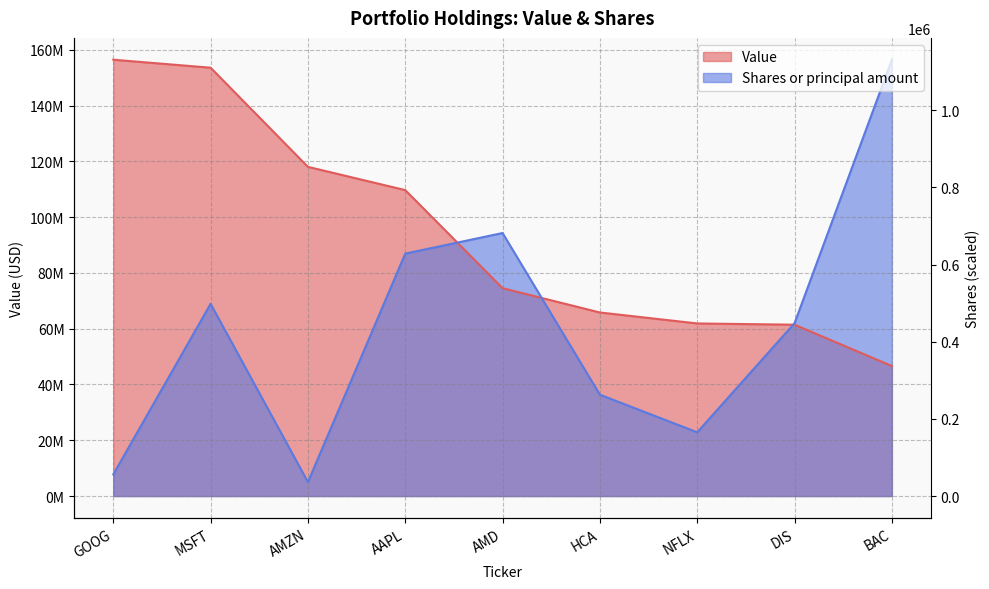

Which has a higher value, NFLX or AMZN?

AMZN